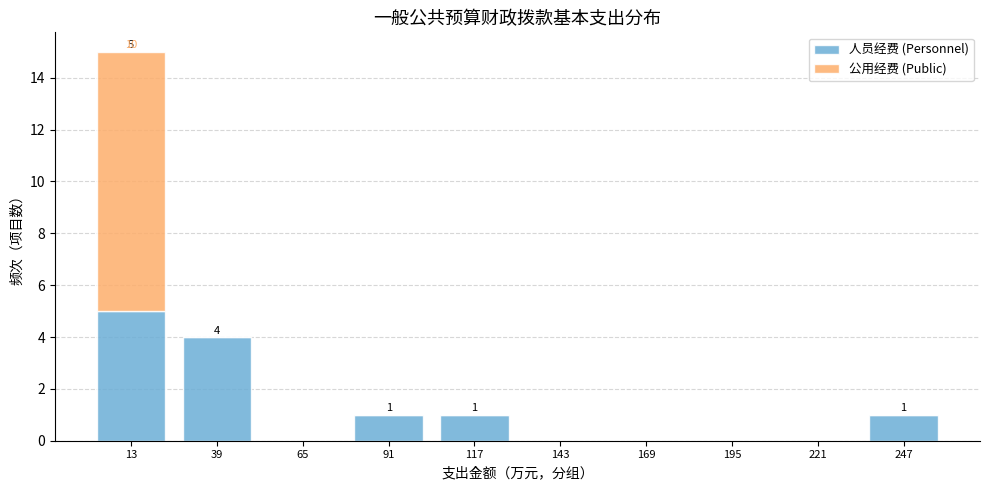

Which range on the x-axis has the tallest stacked bar (by total height)?

0 to 26